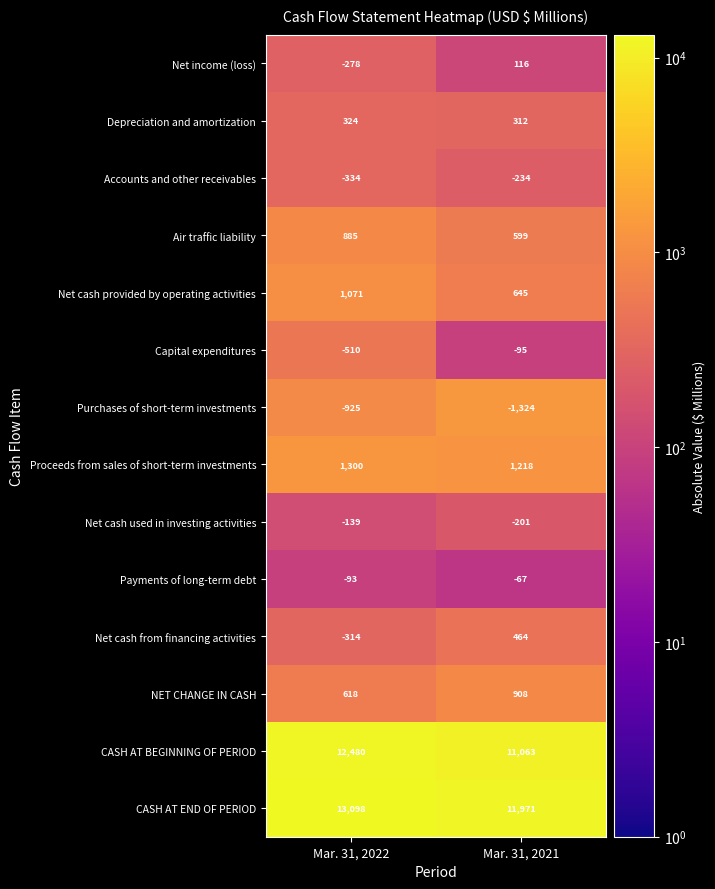

Which category has the highest value across all series?

Mar. 31, 2022